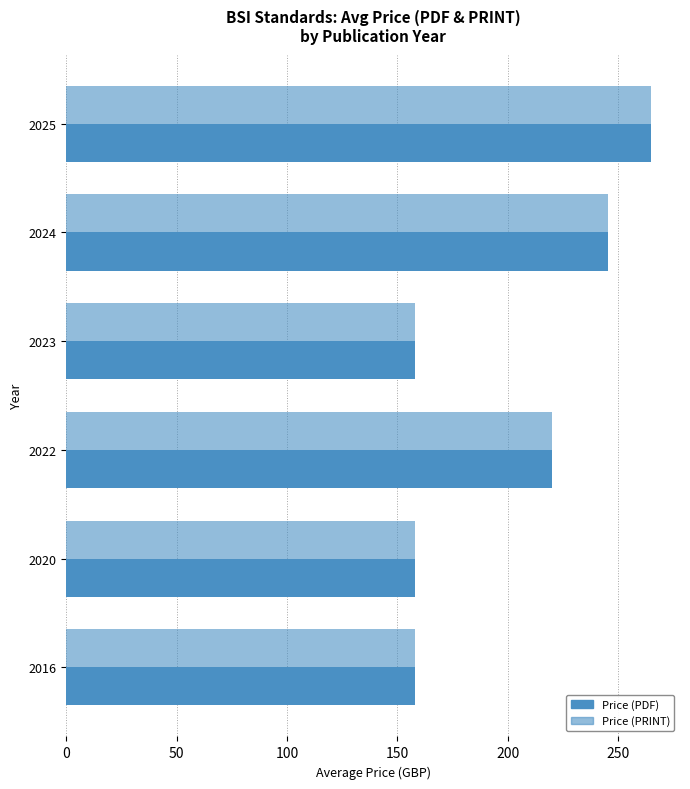

How many distinct data groups are displayed?

2